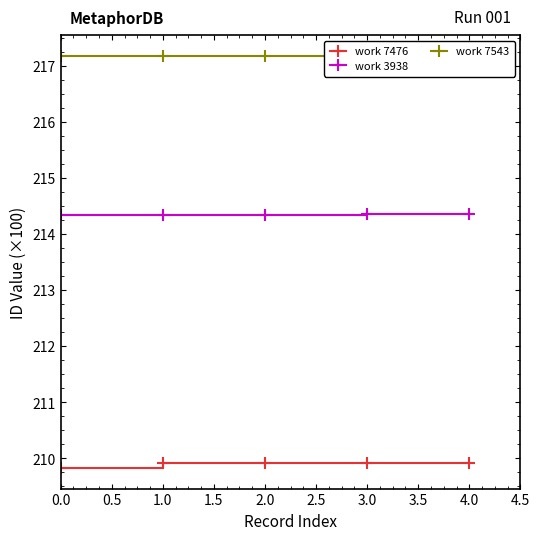

The value of work 3938 at 1.0 is 214.3. True or false?

True